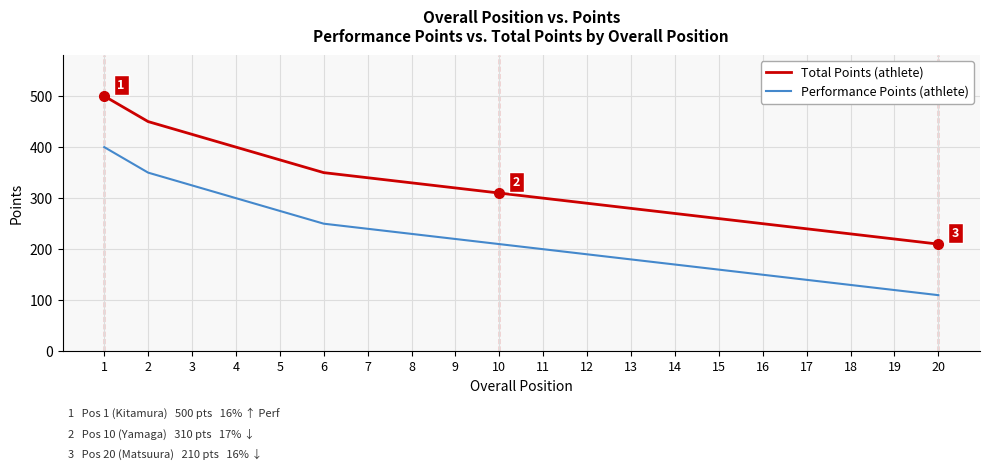

What is the difference between the maximum and minimum values in the Performance Points (athlete) series?

290